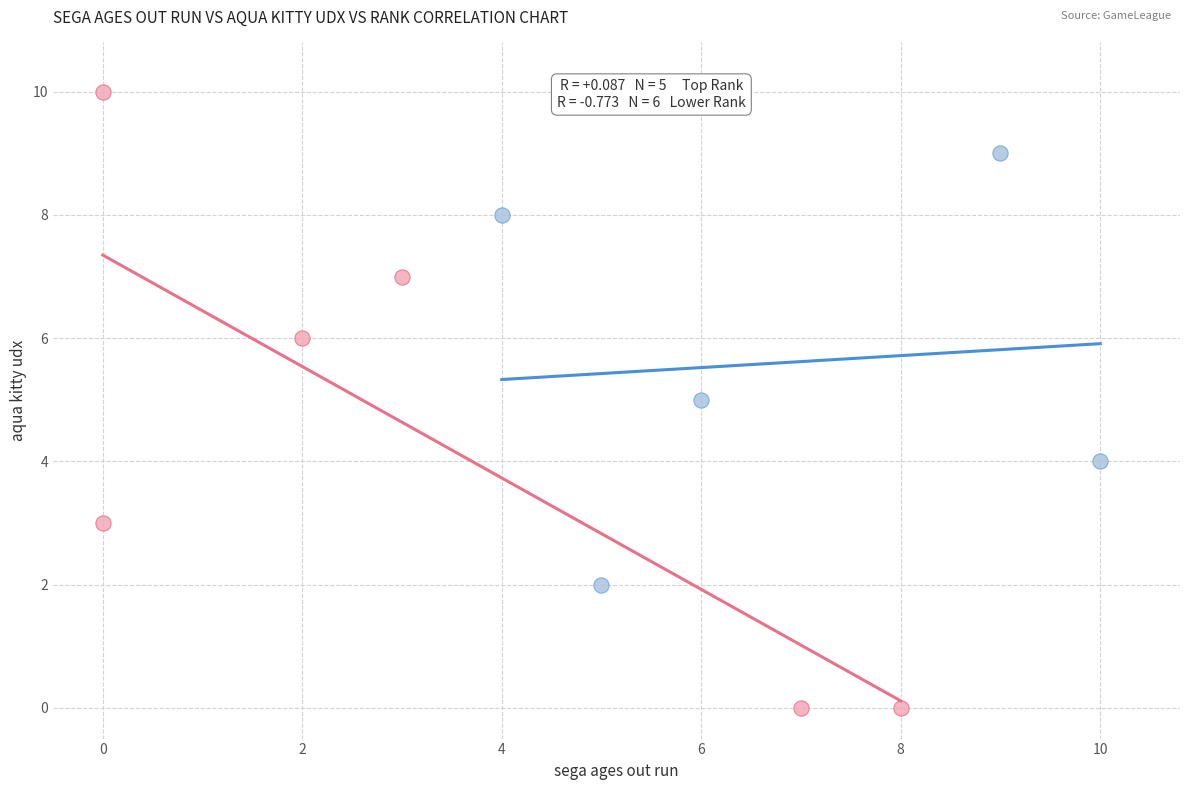

Which series has the widest spread of Y values?

Lower Rank (6-11)